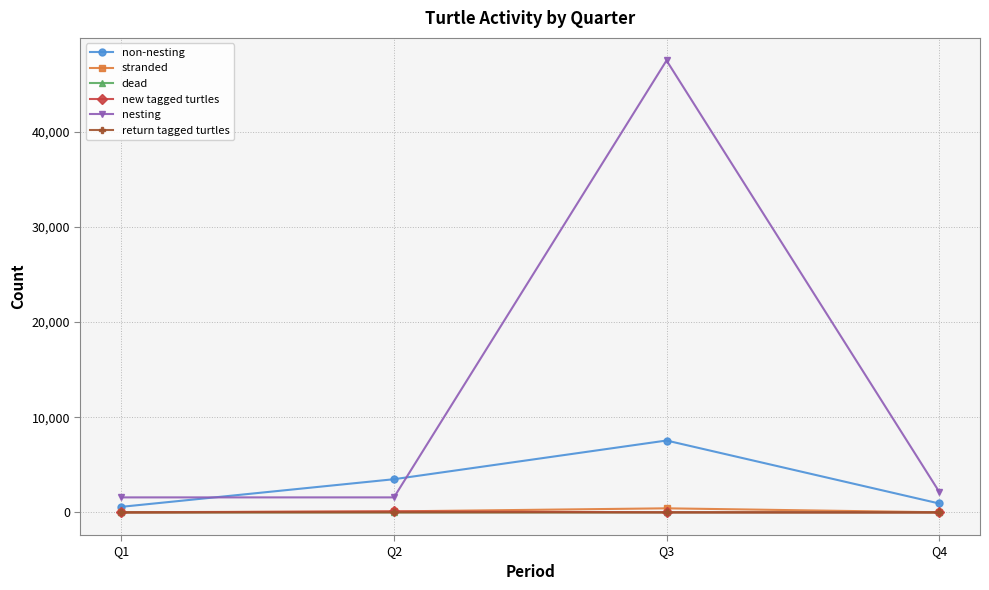

What is the highest value of the stranded series?

432